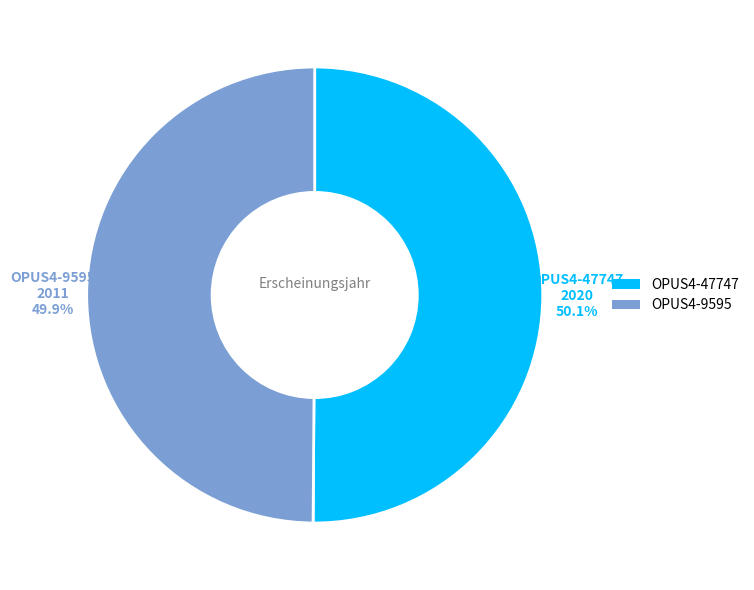

To the nearest percent, what percentage of the pie is OPUS4-9595?

50%